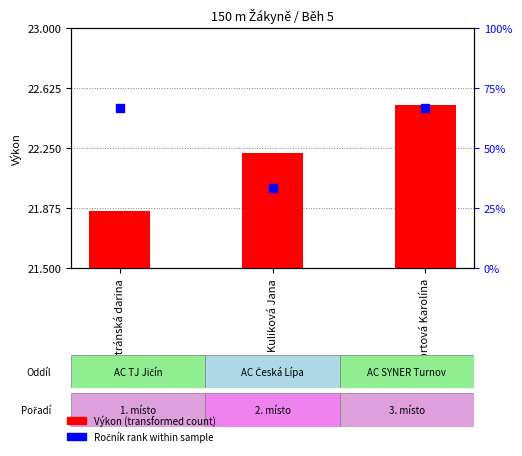

What is the total value across all series at Kuliková Jana?

55.6